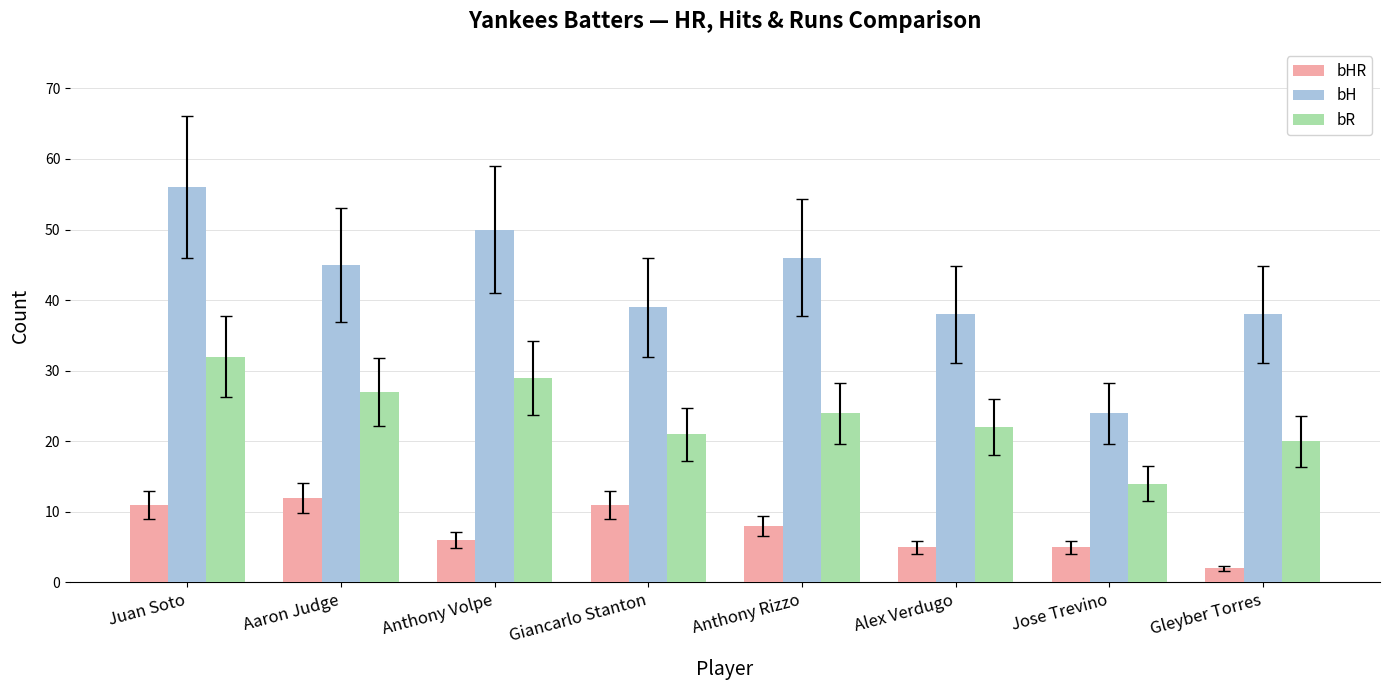

List the series in order of their overall mean, lowest first.

bHR, bR, bH